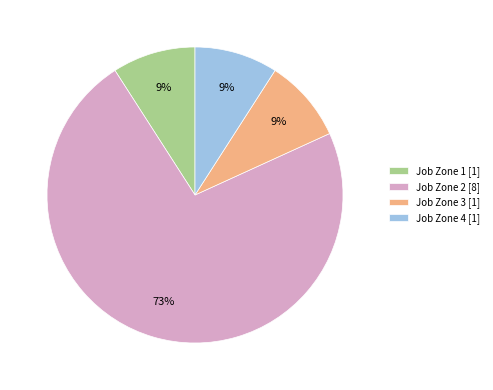

Between Job Zone 3 [1] and Job Zone 2 [8], which is larger?

Job Zone 2 [8]